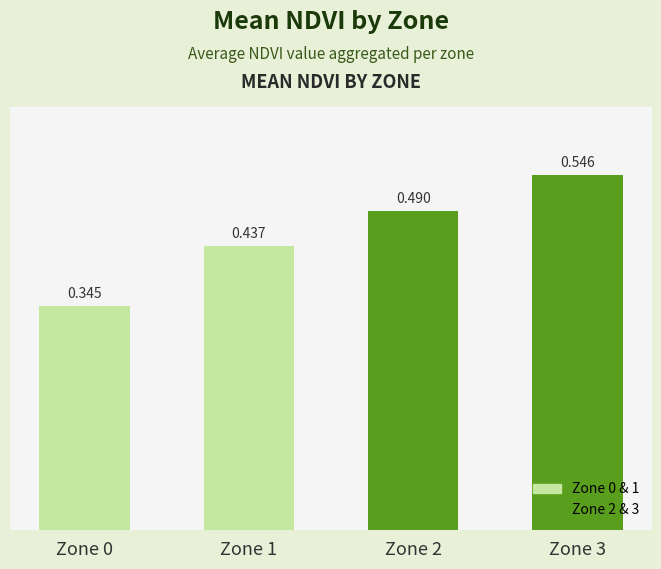

List the labels in order of value, largest first.

Zone 3, Zone 2, Zone 1, Zone 0